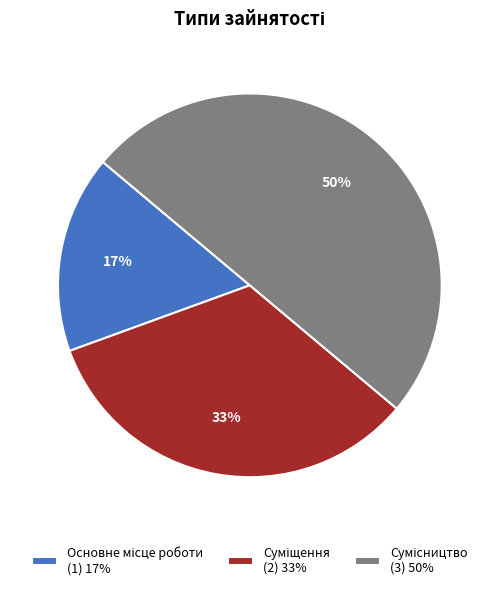

To the nearest percent, what is the average slice percentage?

33%